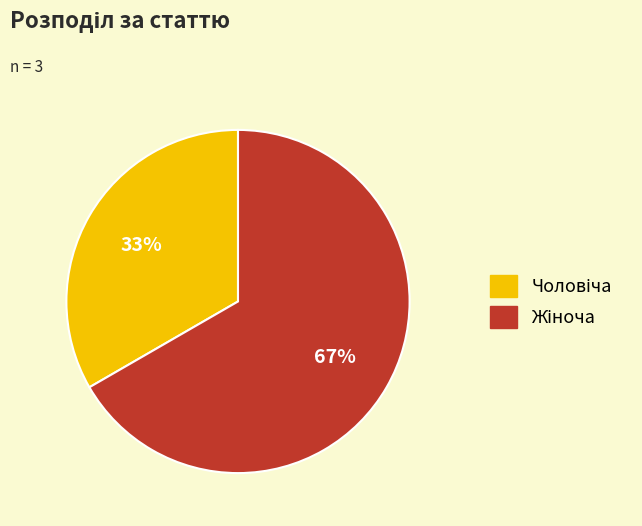

To the nearest percent, what is the average slice percentage?

50%